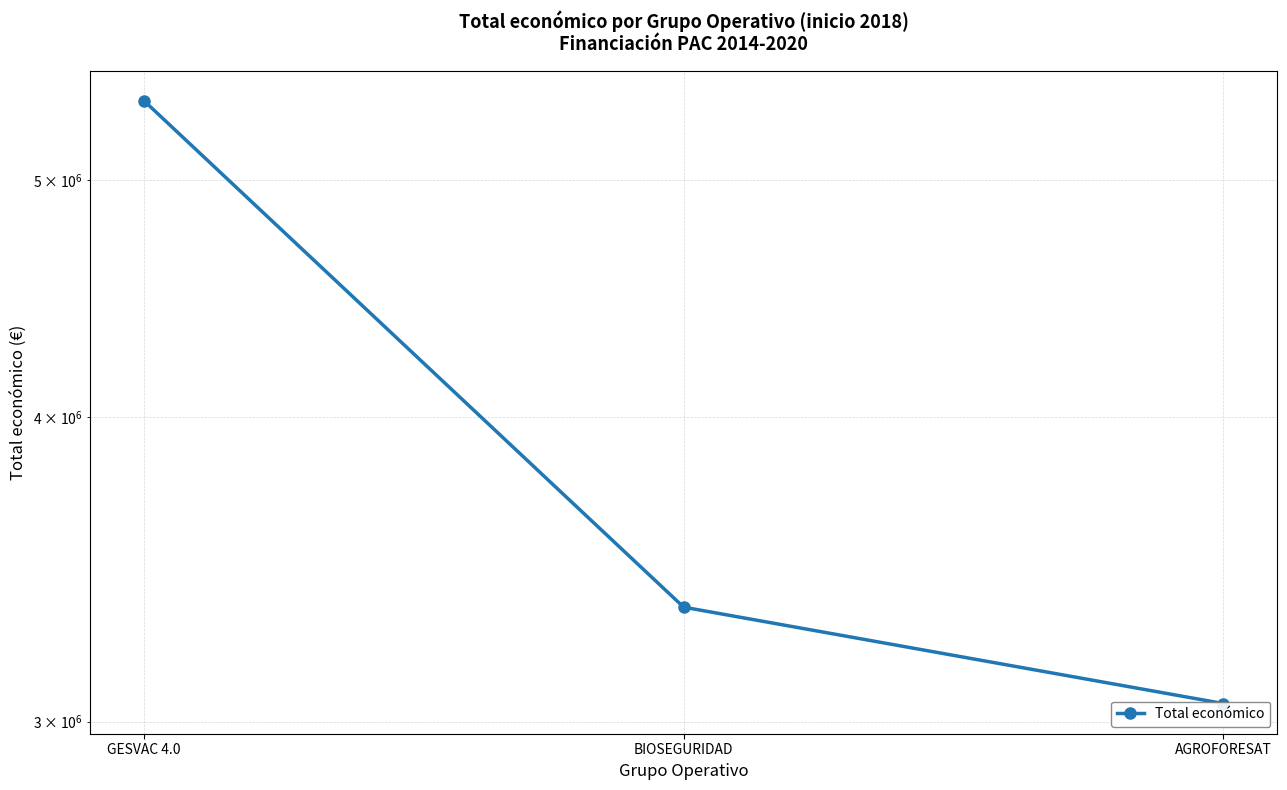

Which category has the highest value across all series?

GESVAC 4.0